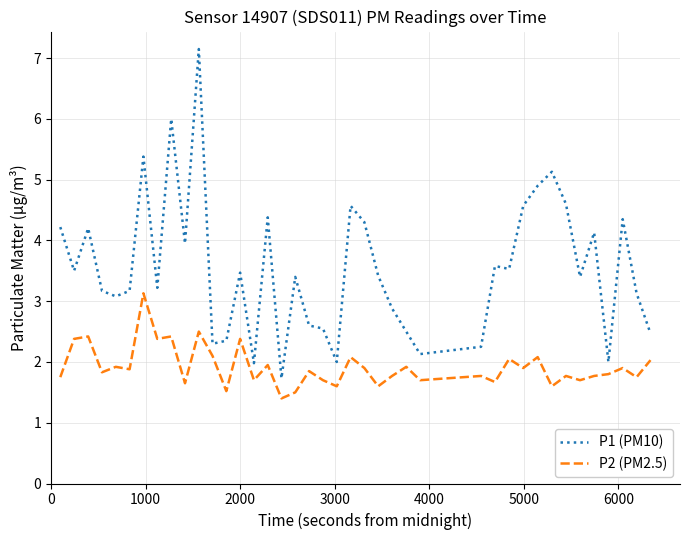

What is the maximum value for P2 (PM2.5)?

3.1